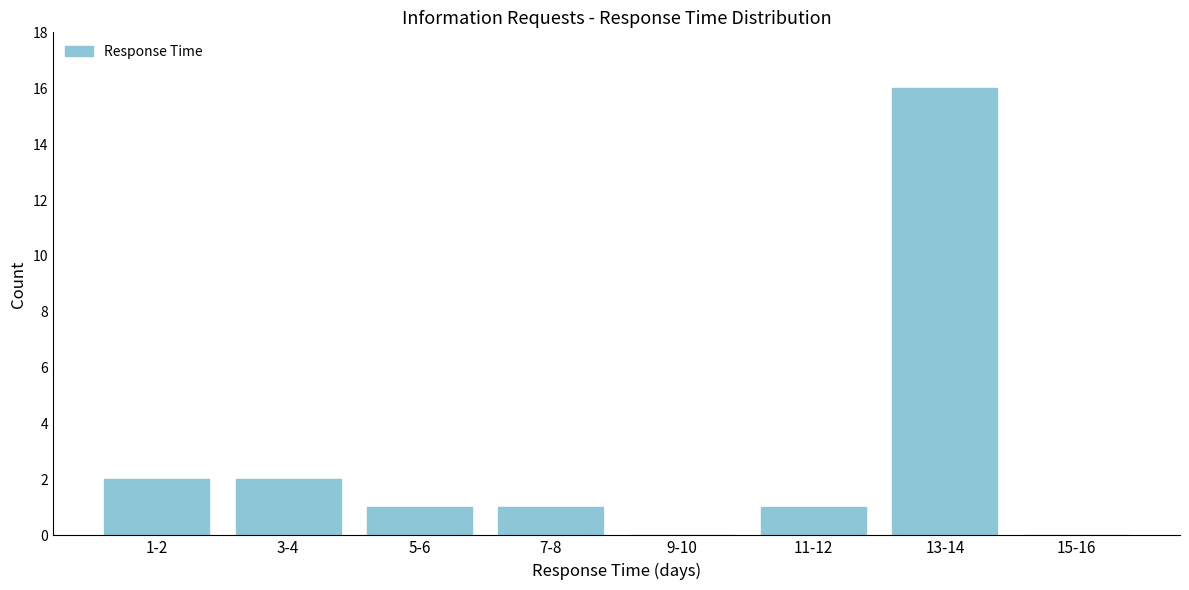

Reading left to right, list all the values displayed in this chart.

1-2=2	3-4=2	5-6=1	7-8=1	9-10=0	11-12=1	13-14=16	15-16=0